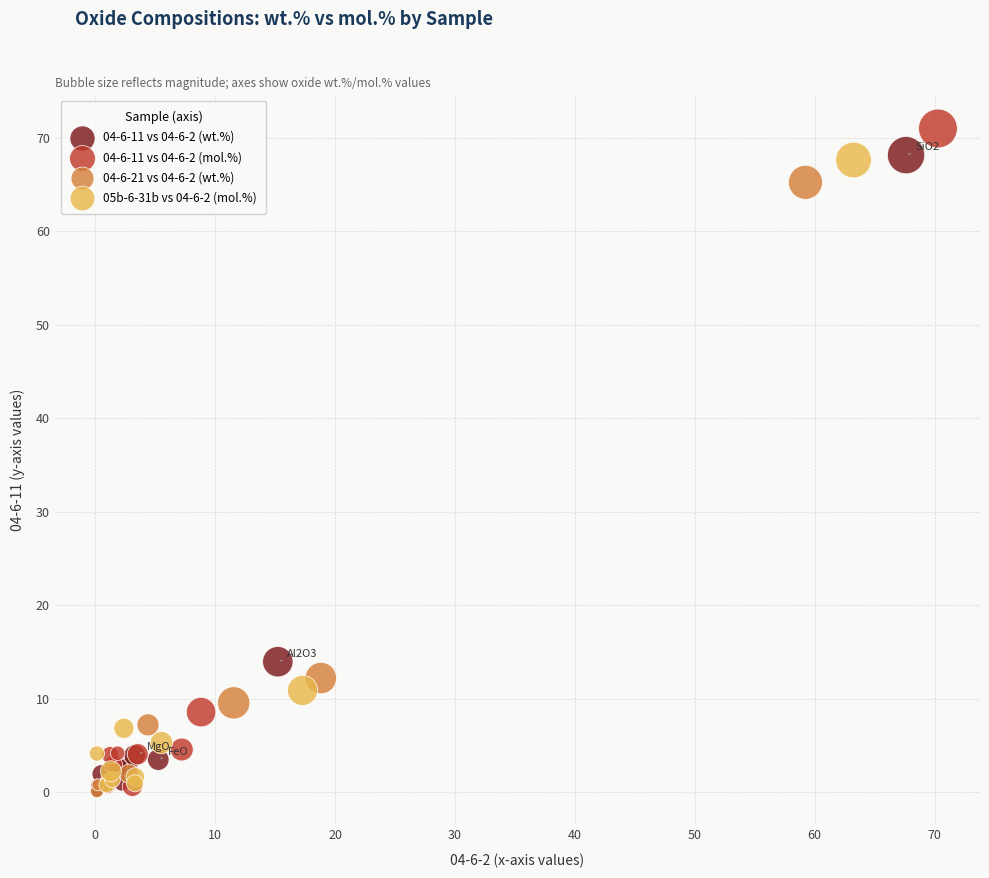

What are all the series names shown in the legend?

04-6-11 vs 04-6-2 (wt.%), 04-6-11 vs 04-6-2 (mol.%), 04-6-21 vs 04-6-2 (wt.%), 05b-6-31b vs 04-6-2 (mol.%)